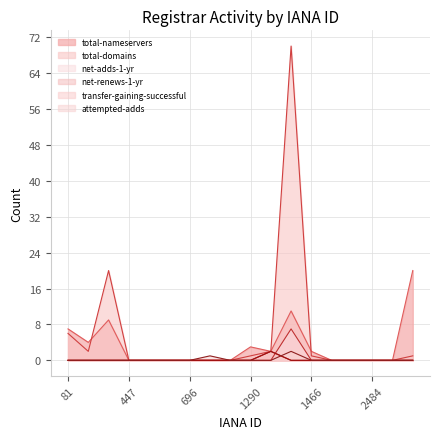

Between 1376 and 1290, which is larger?

1376